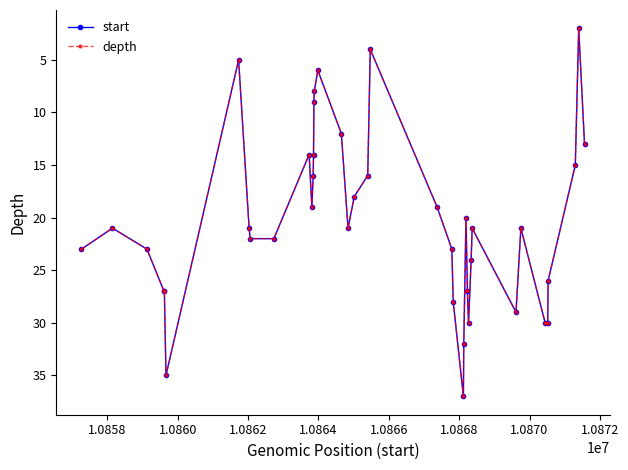

True or false: depth and start intersect in this chart.

False